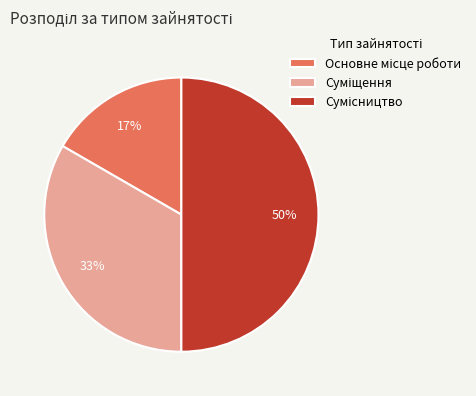

To the nearest percent, what is the difference between the largest and smallest slice percentages?

33%